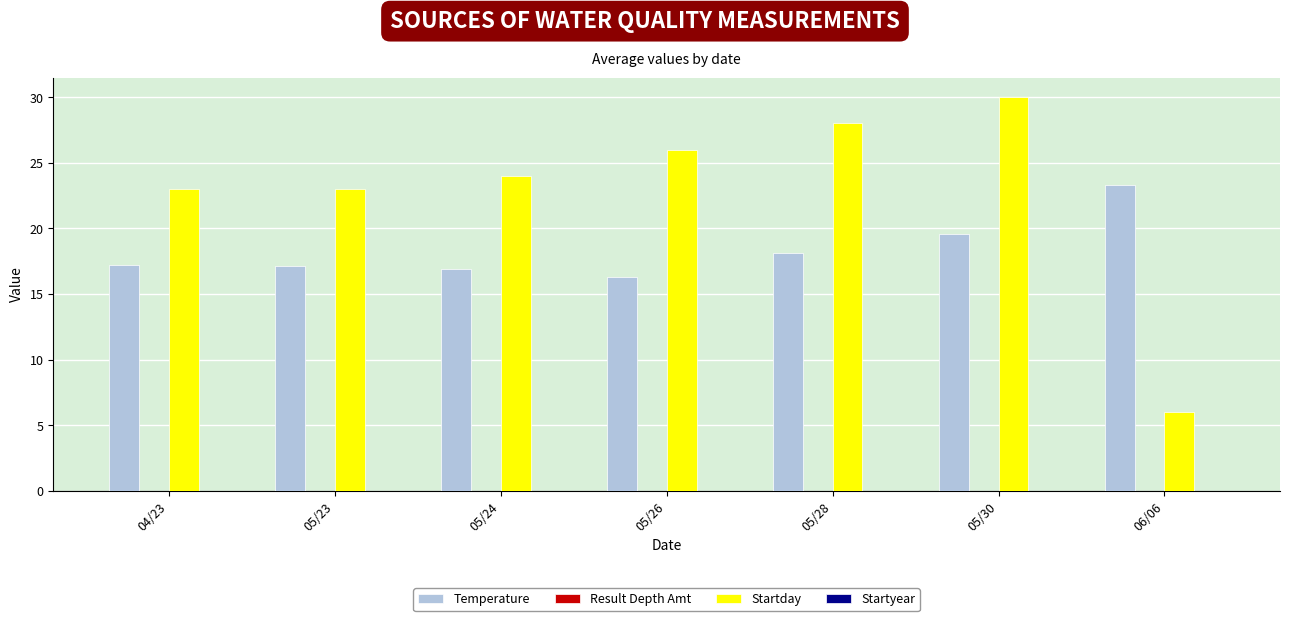

What is the greatest value displayed?

30.0